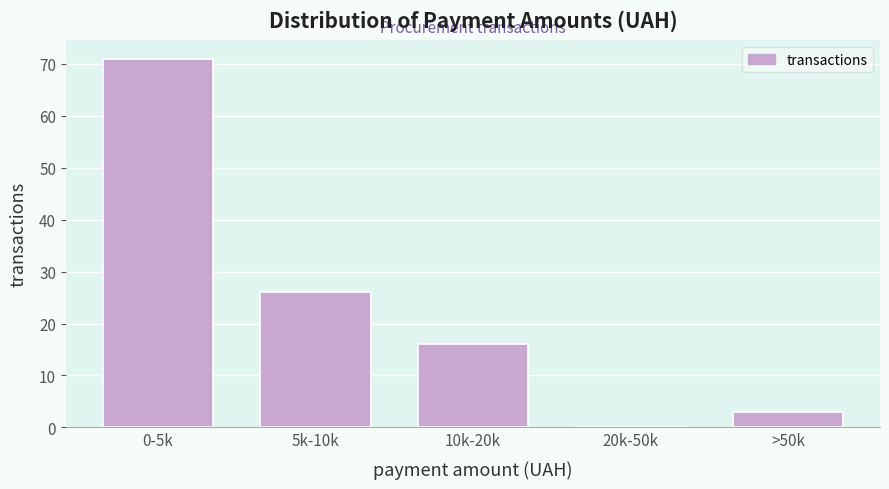

Reading left to right, list all the values displayed in this chart.

0-5k=71	5k-10k=26	10k-20k=16	20k-50k=0	>50k=3